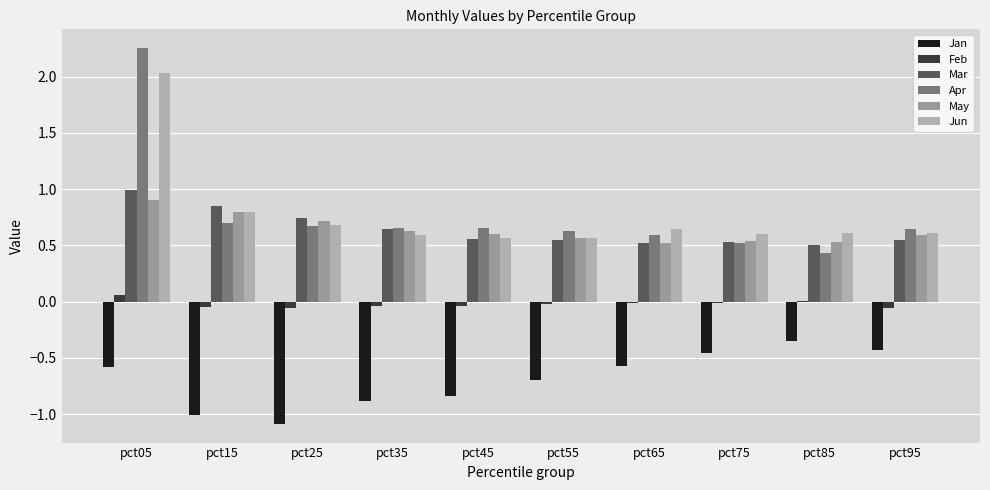

Count the number of data series in this chart.

6